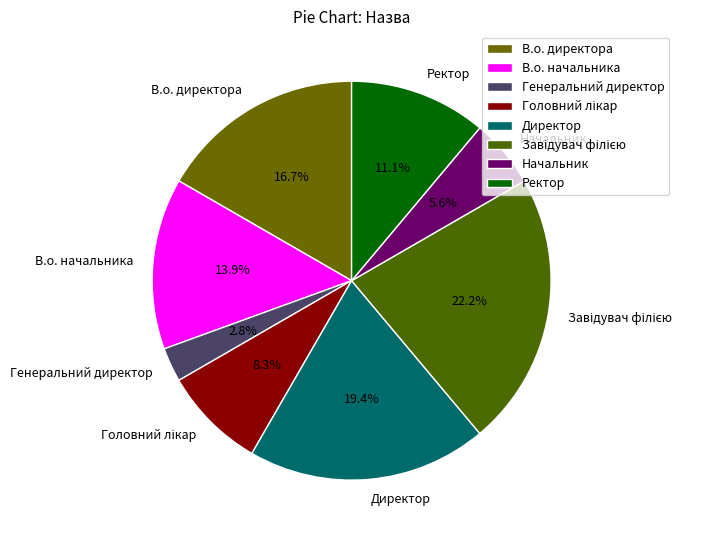

Between В.о. начальника and В.о. директора, which is larger?

В.о. директора